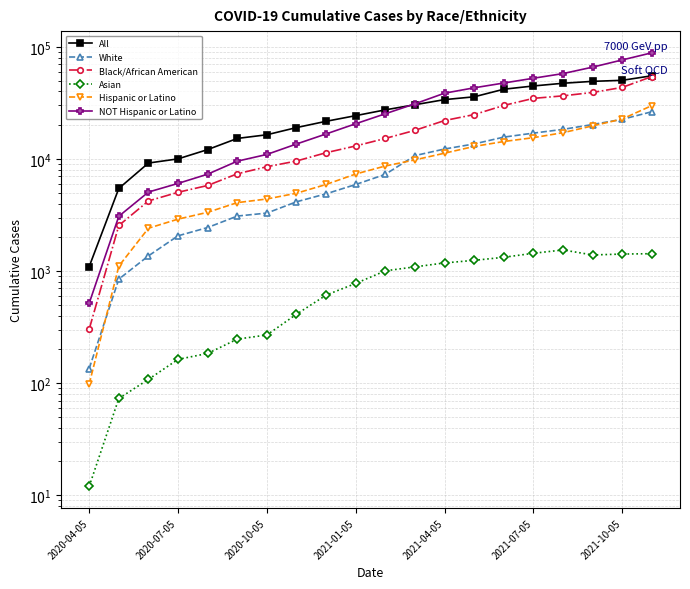

How many values in the NOT Hispanic or Latino series exceed 25321?

9